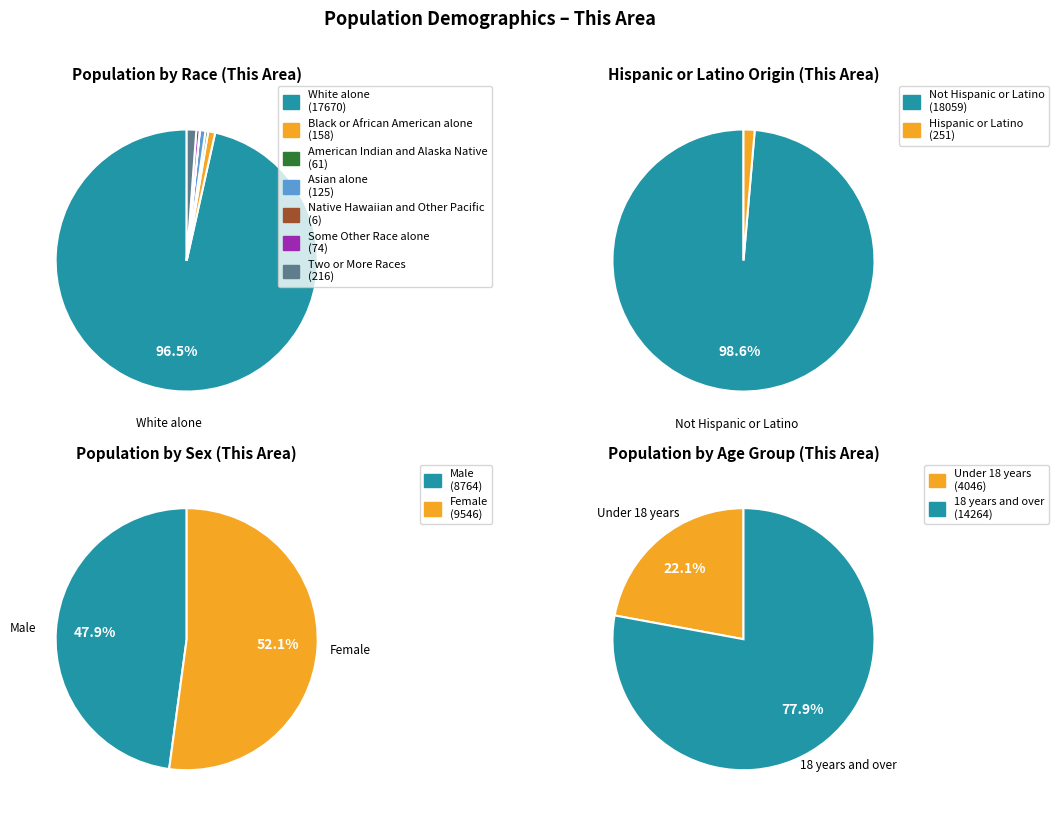

To the nearest percent, what is the difference between the Black or African American alone and White alone slice percentages?

96%